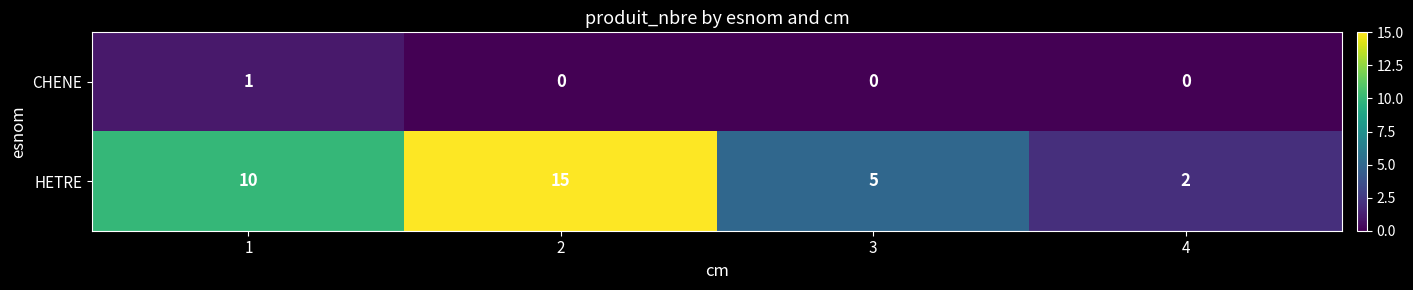

What is the maximum value shown in the chart?

15